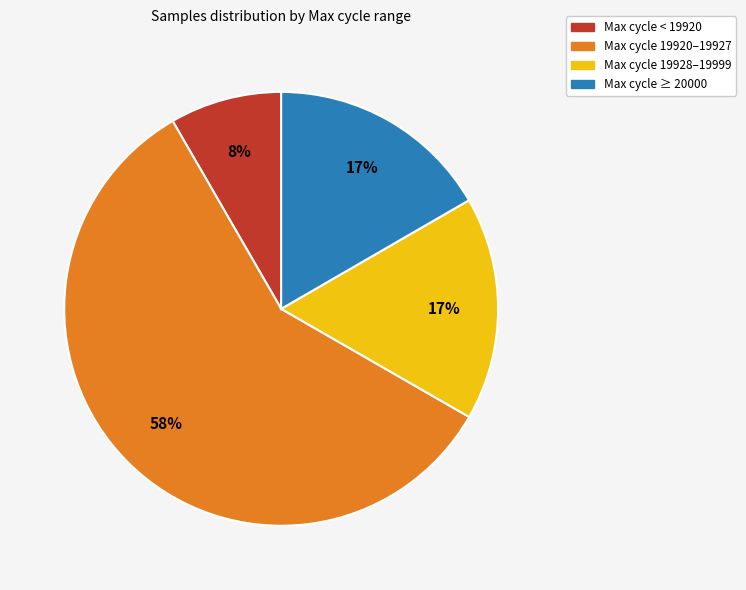

How many slices are in this pie chart?

4